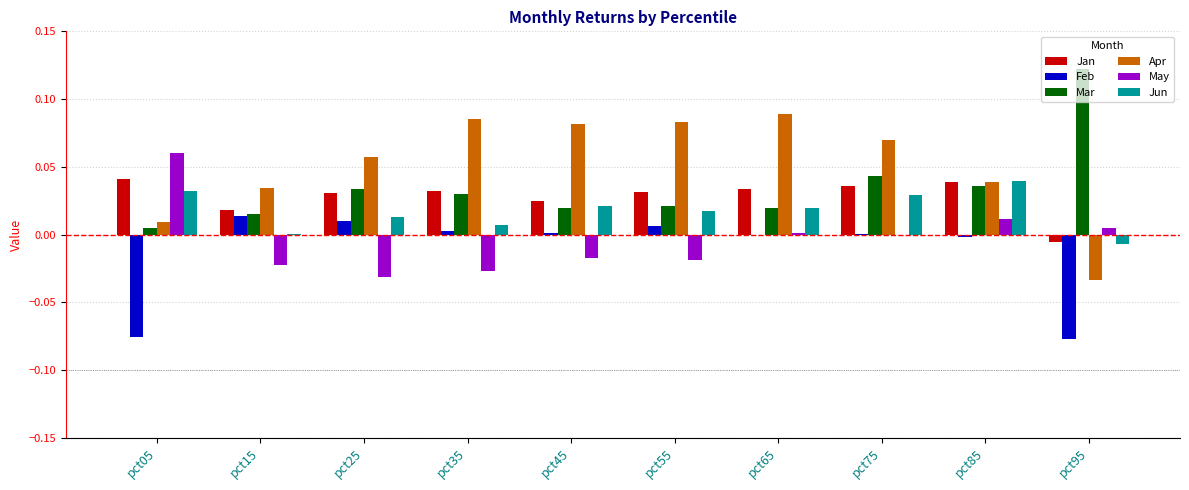

Between pct65 and pct85, which series saw the biggest shift?

Apr